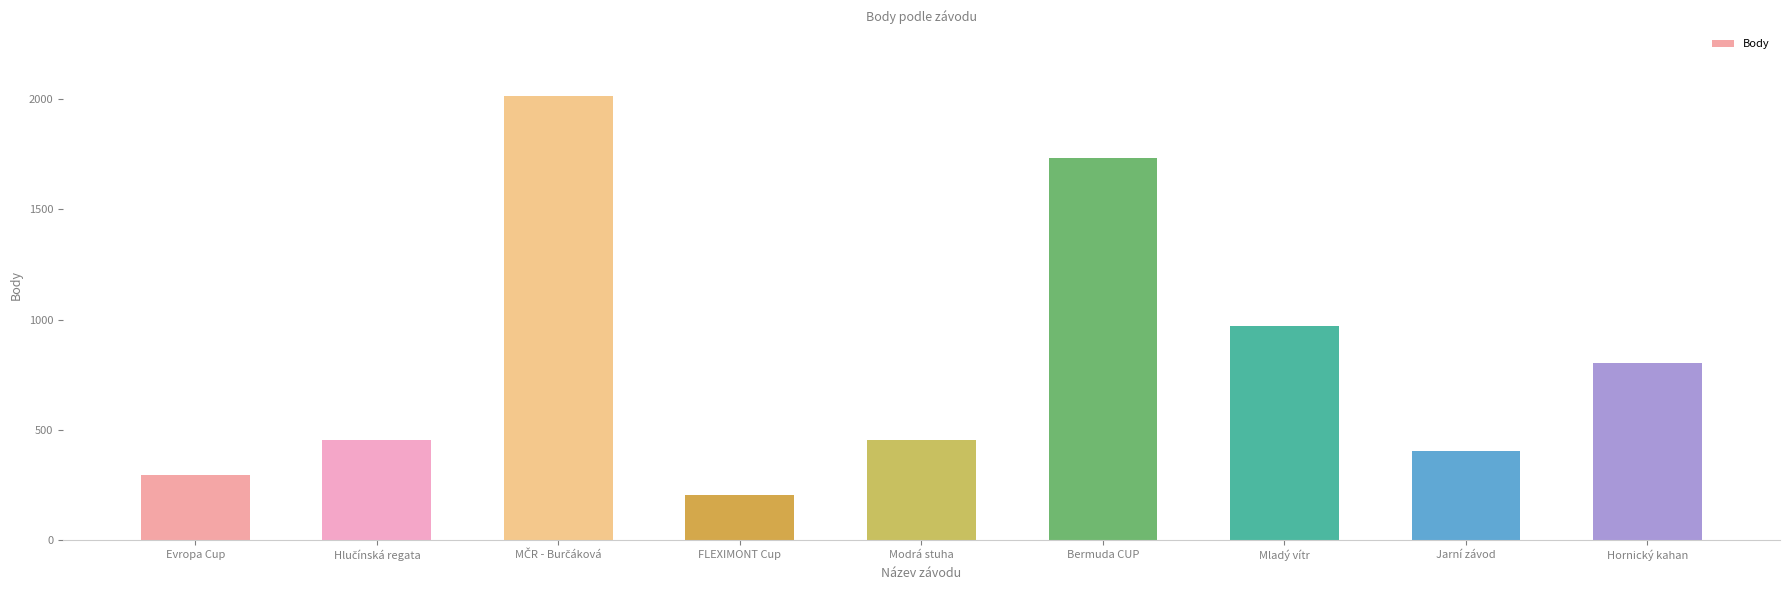

What is the label of the 9th bar from the right?

Evropa Cup